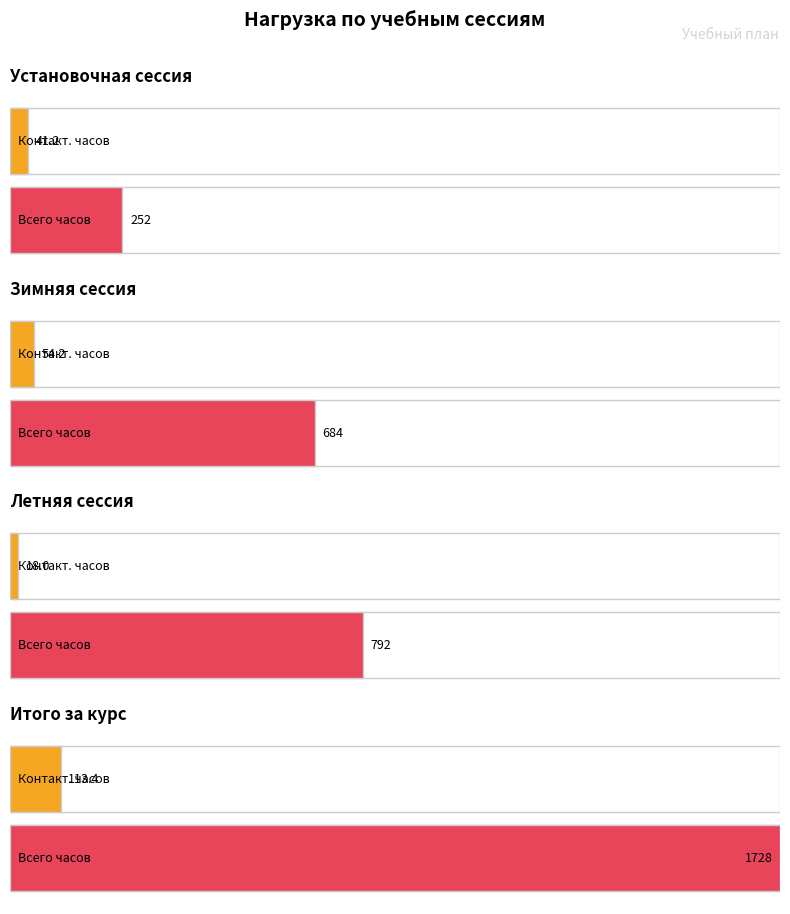

True or false: Всего часов has a value of 1316.9 at 2.

False